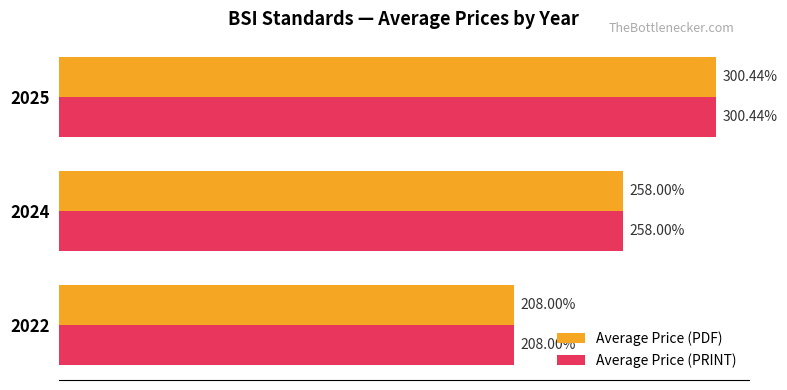

What are all the series names shown in the legend?

Average Price (PDF), Average Price (PRINT)